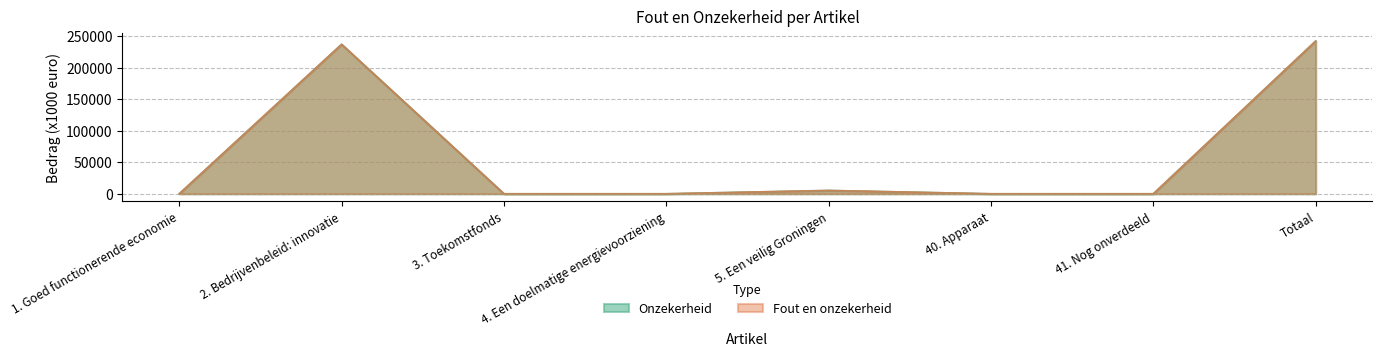

Where is Onzekerheid nearest to the value 121130?

2. Bedrijvenbeleid: innovatie